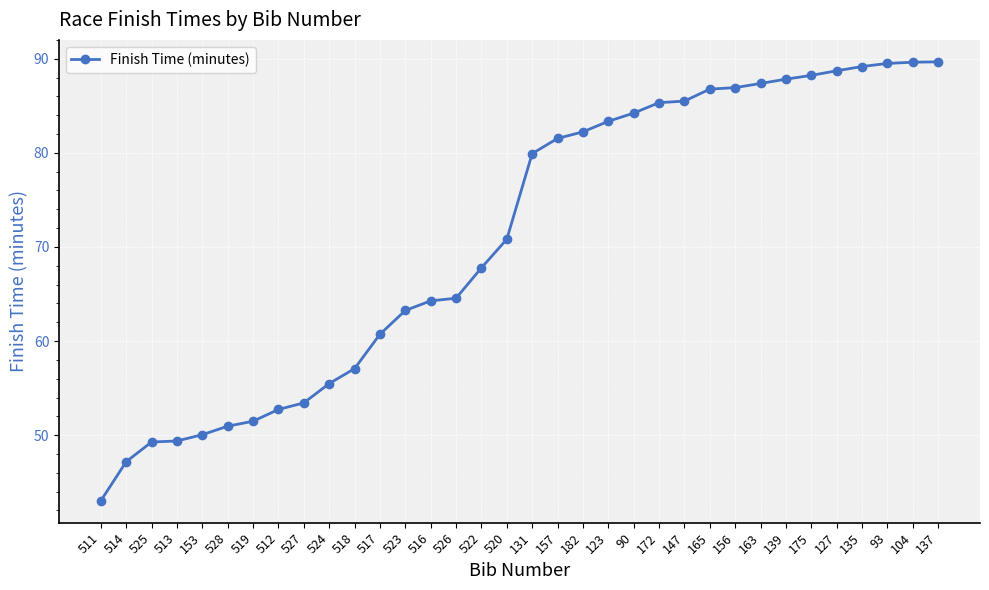

What is the value of the 31st point from the left?

89.2